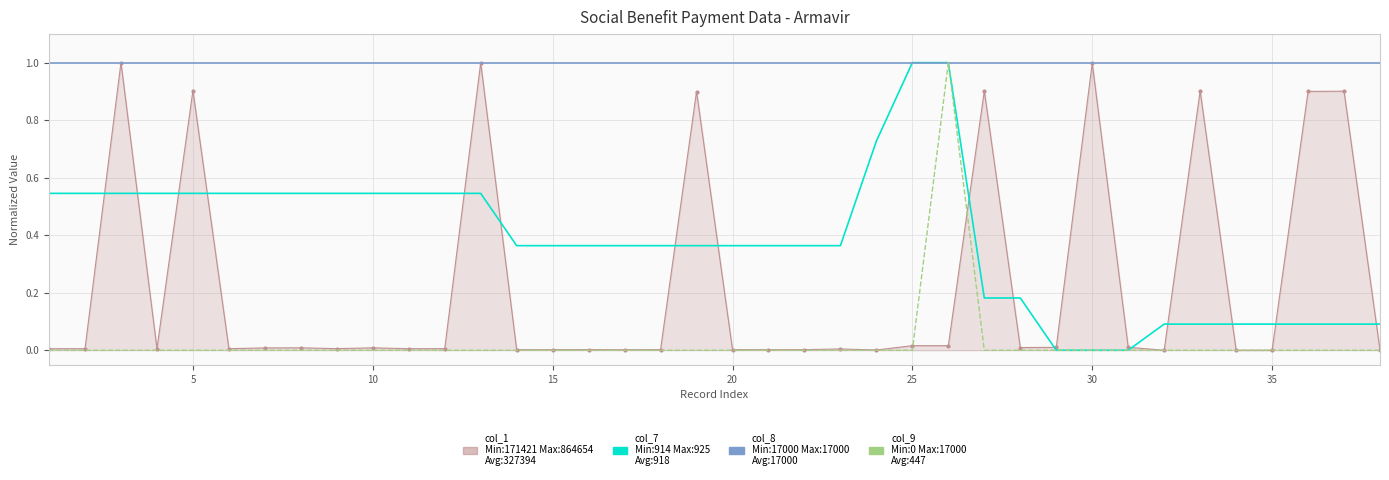

What is the maximum value shown in the chart?

1.0